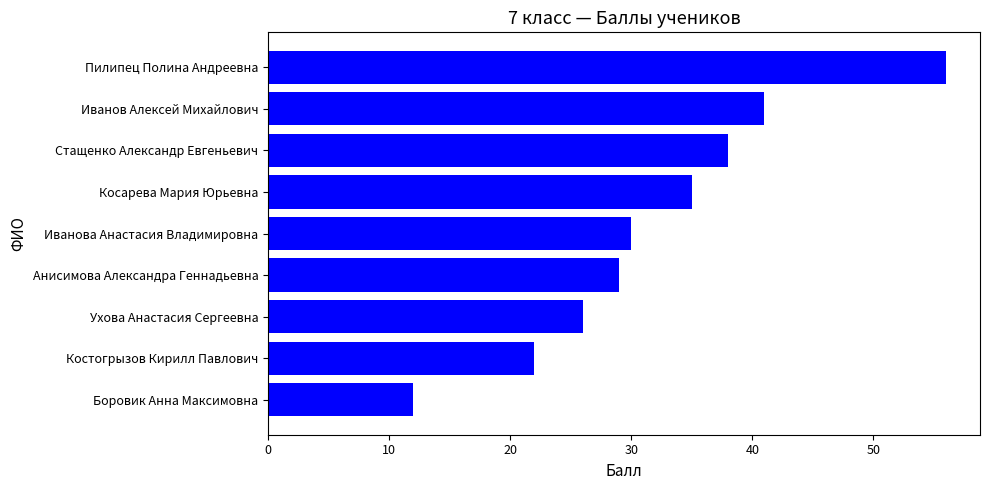

What is the sum of all values?

289